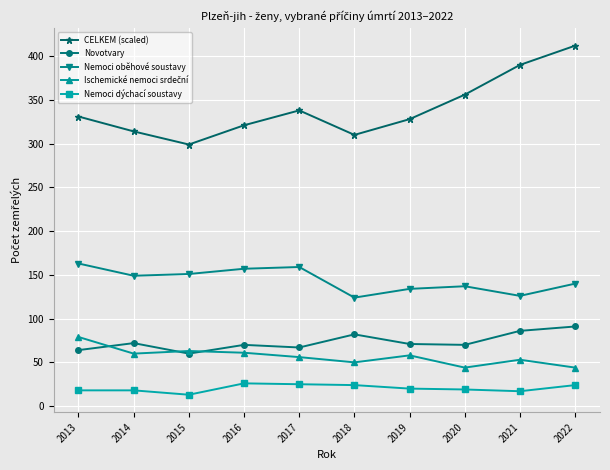

How many data points does each series have?

10